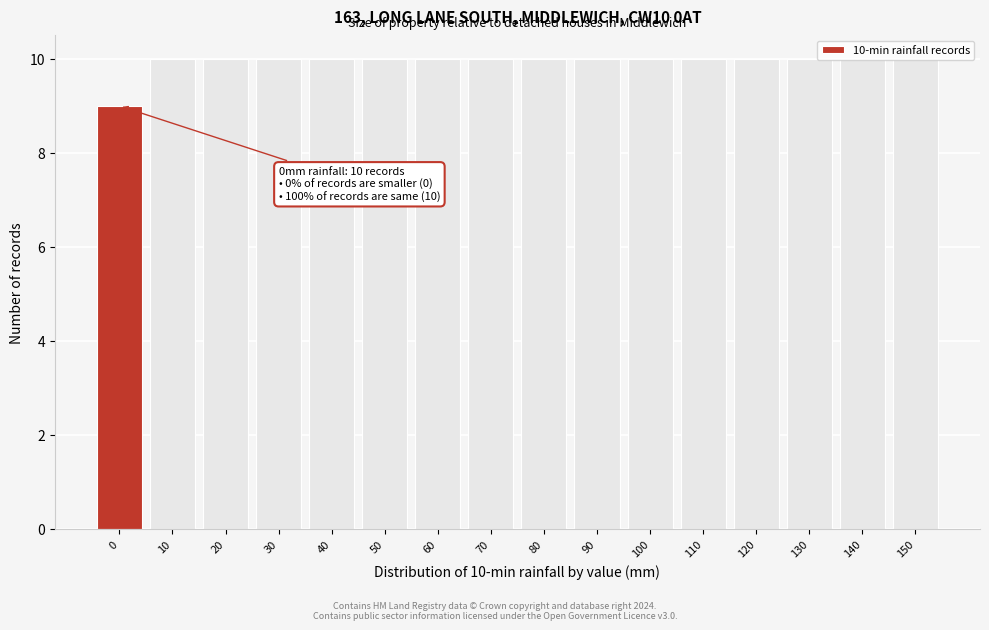

What is the approximate value at 80?

10